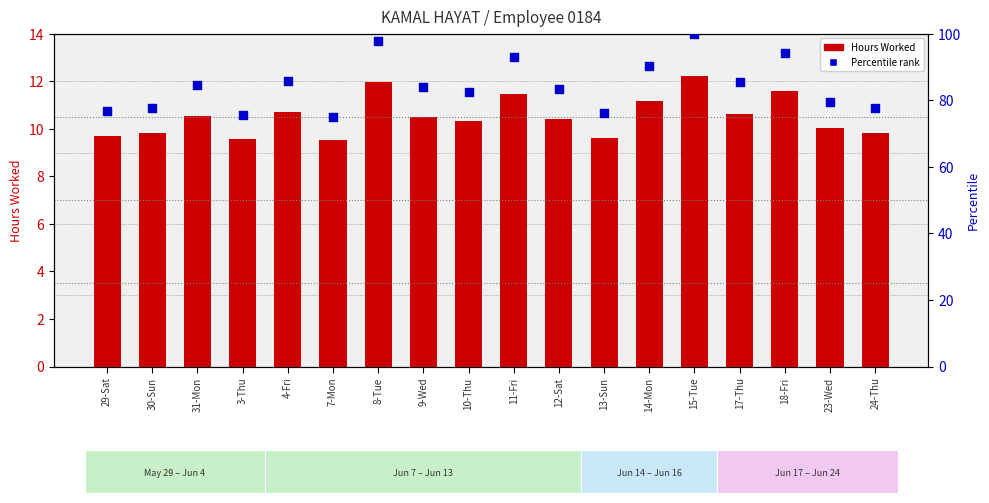

Which series has the largest total across all categories?

Percentile rank